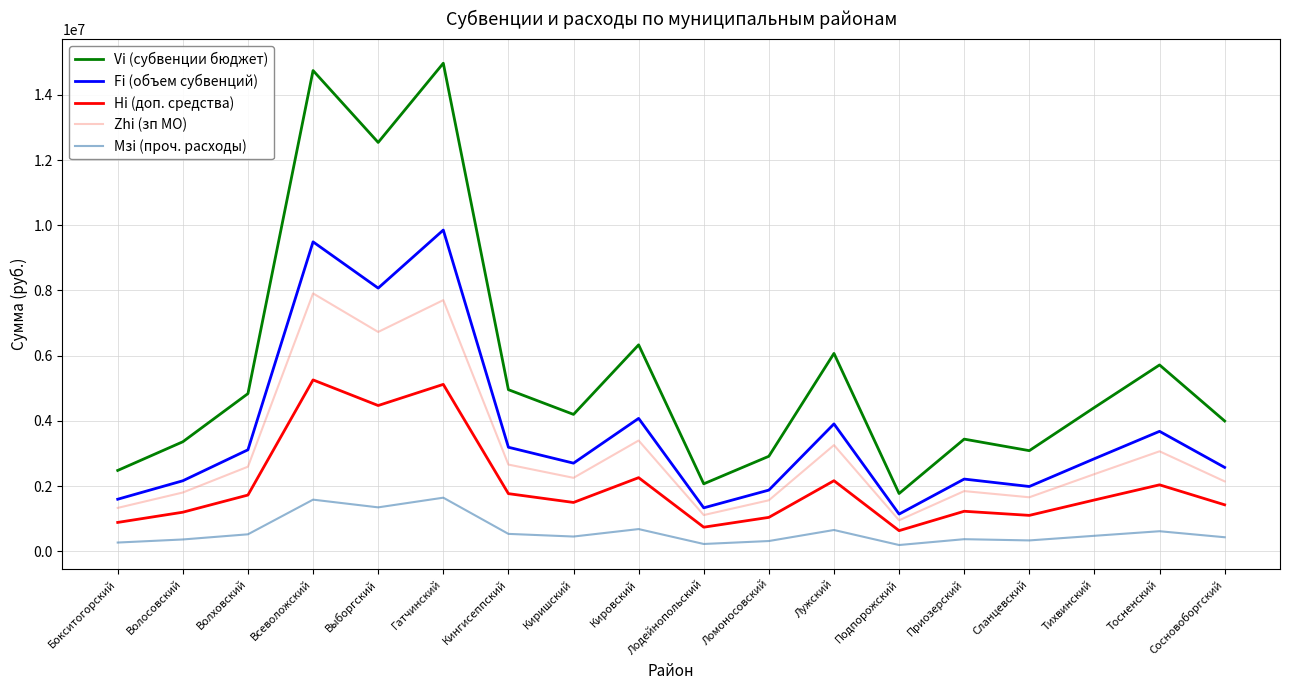

Does the chart display data point markers on the line(s)?

No